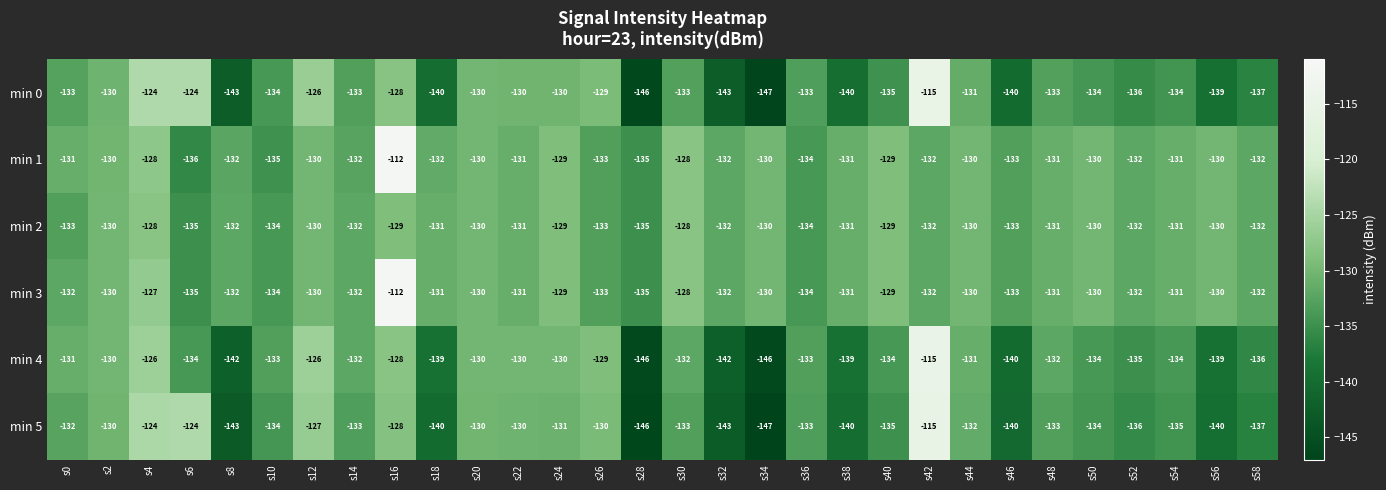

How many values in the min 1 series are below -131?

13